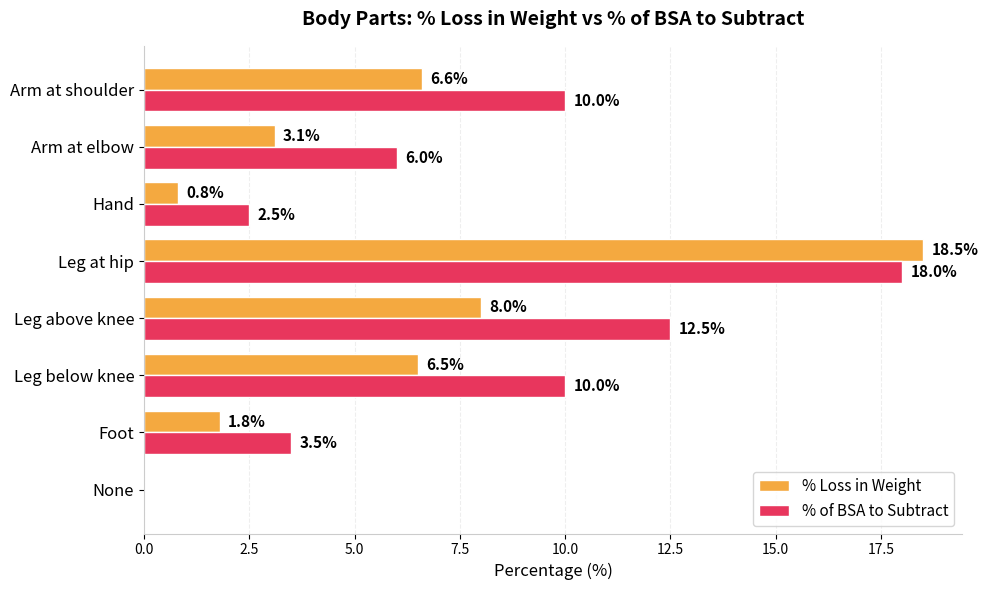

Which series changed the most between Leg above knee and Arm at elbow?

% of BSA to Subtract